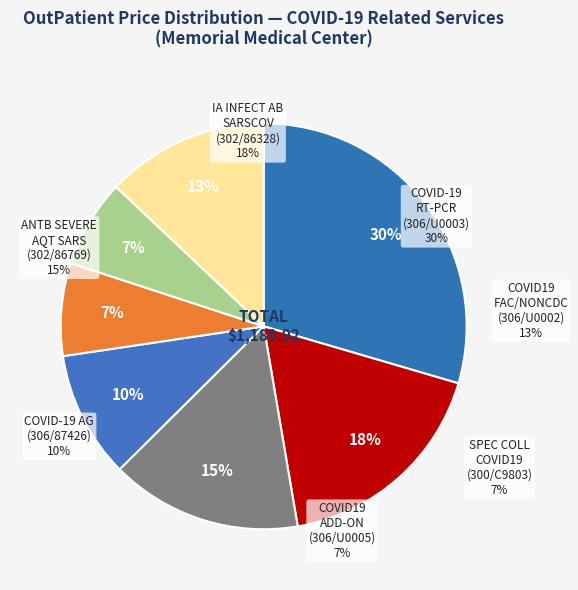

To the nearest percent, what is the average slice percentage?

14%